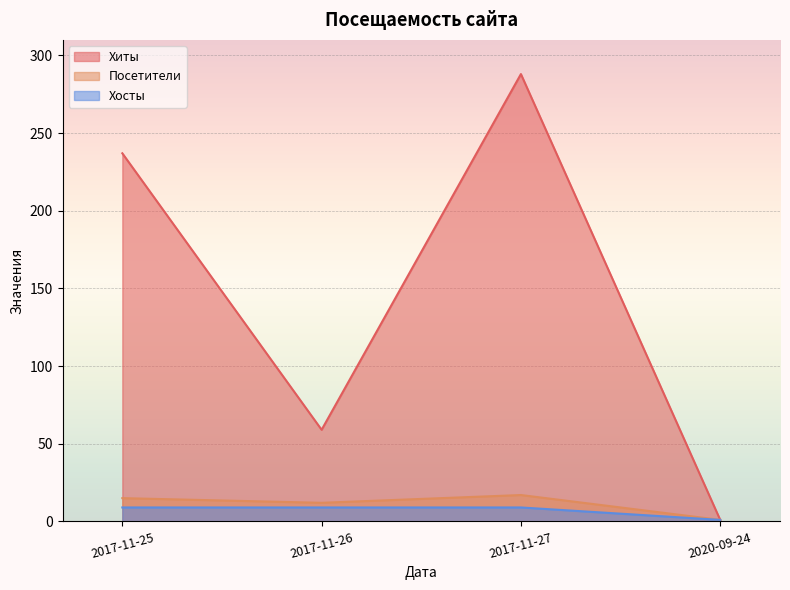

What is the minimum value shown in the chart?

1